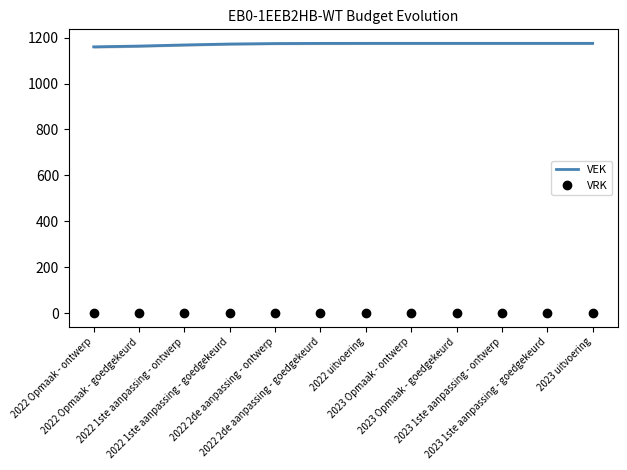

Reading right to left, extract all data points from this chart.

VEK: 2023 uitvoering=1175.0	2023 1ste aanpassing - goedgekeurd=1175.0	2023 1ste aanpassing - ontwerp=1175.0	2023 Opmaak - goedgekeurd=1175.0	2023 Opmaak - ontwerp=1175.0	2022 uitvoering=1175.0	2022 2de aanpassing - goedgekeurd=1174.8	2022 2de aanpassing - ontwerp=1174.2	2022 1ste aanpassing - goedgekeurd=1172.1	2022 1ste aanpassing - ontwerp=1168.0	2022 Opmaak - goedgekeurd=1163.1	2022 Opmaak - ontwerp=1159.8
VRK: 2023 uitvoering=0.0	2023 1ste aanpassing - goedgekeurd=0.0	2023 1ste aanpassing - ontwerp=0.0	2023 Opmaak - goedgekeurd=0.0	2023 Opmaak - ontwerp=0.0	2022 uitvoering=0.0	2022 2de aanpassing - goedgekeurd=0.0	2022 2de aanpassing - ontwerp=0.0	2022 1ste aanpassing - goedgekeurd=0.0	2022 1ste aanpassing - ontwerp=0.0	2022 Opmaak - goedgekeurd=0.0	2022 Opmaak - ontwerp=0.0